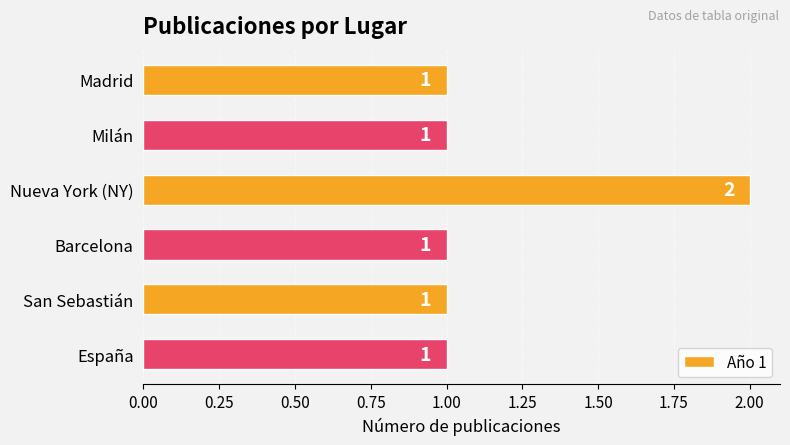

What is the ratio of the value at España to the value at Madrid?

1.0